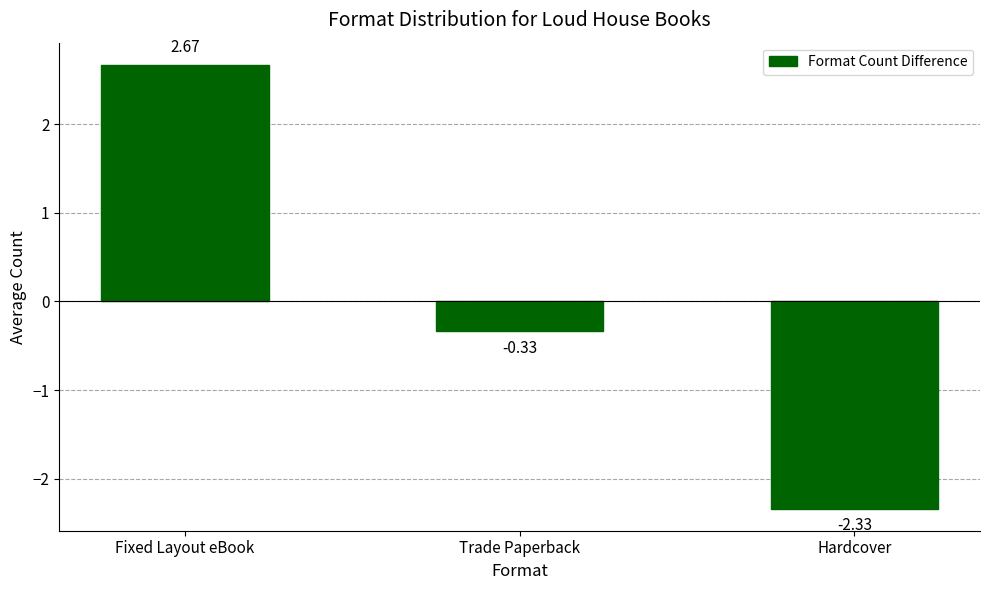

Rank the categories by value from lowest to highest.

Hardcover, Trade Paperback, Fixed Layout eBook